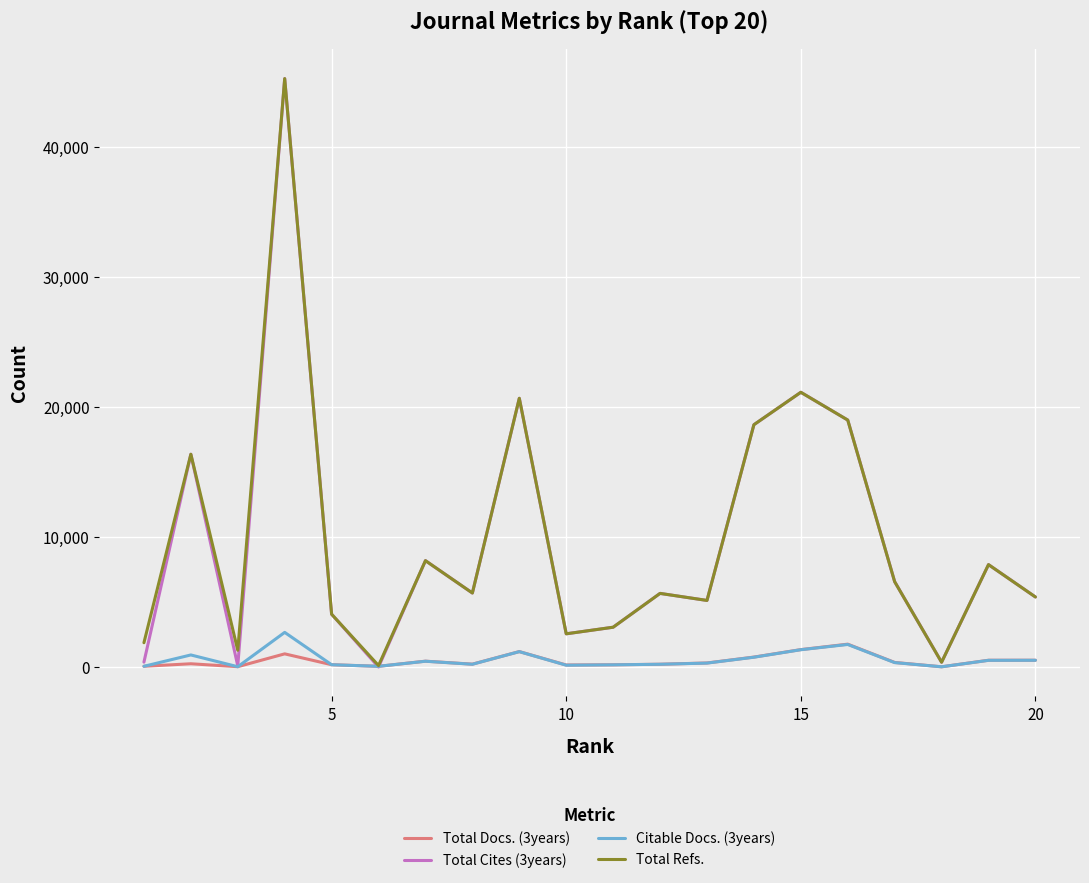

What is the maximum value shown in the chart?

45265